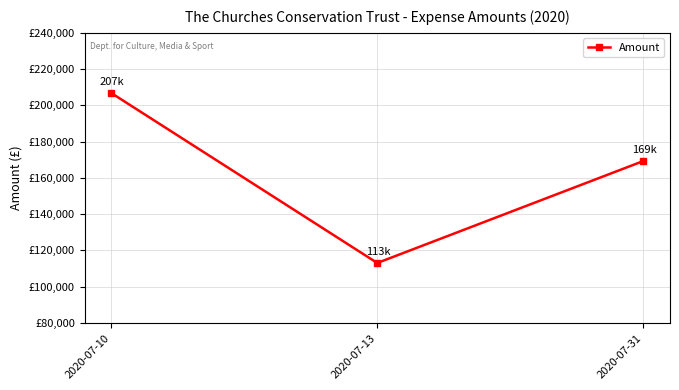

Which label corresponds to the largest value in the chart?

2020-07-10